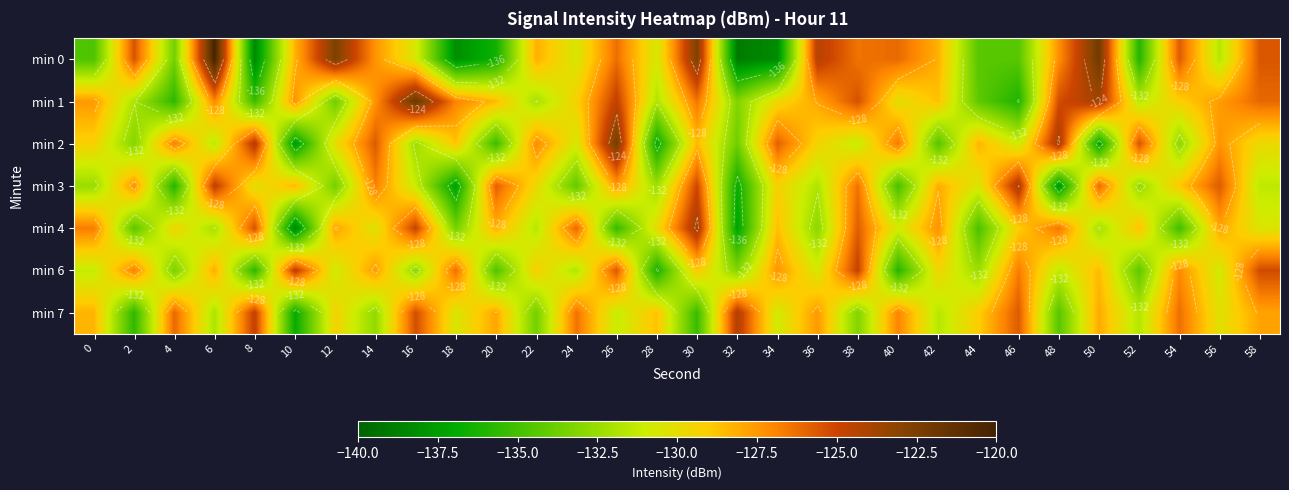

What is the difference between the maximum and minimum values in the min 2 series?

15.3